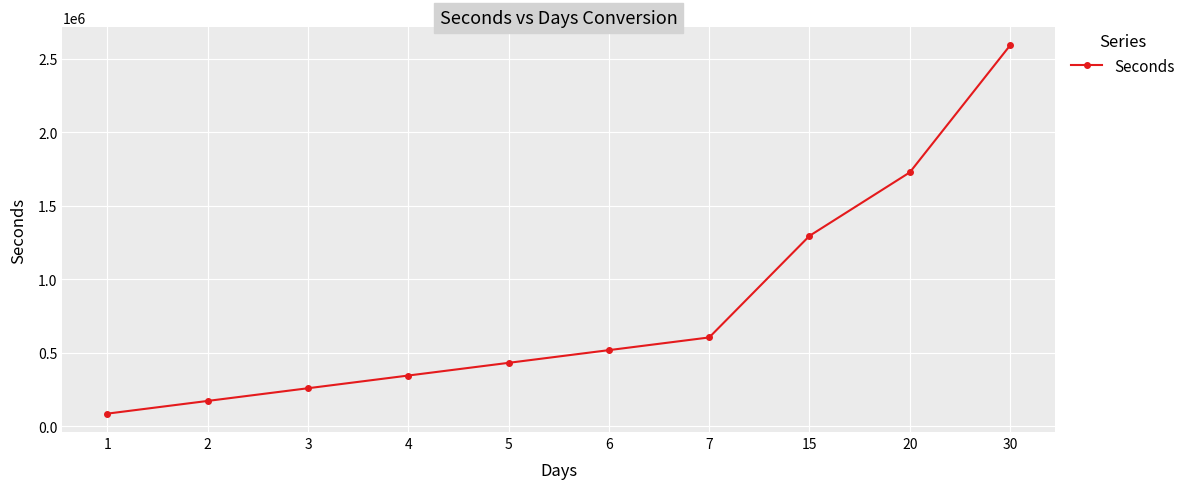

At which label is the value closest to 1339200?

15